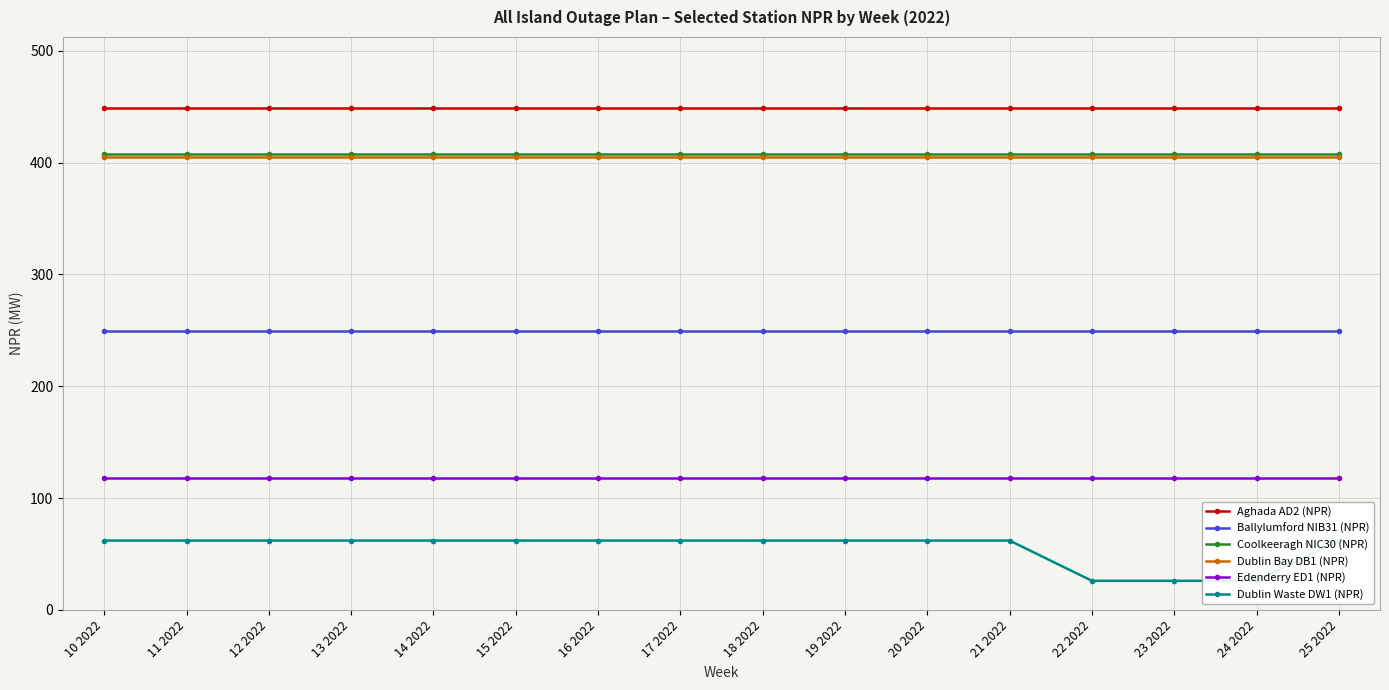

What is the total value across all series at 10 2022?

1691